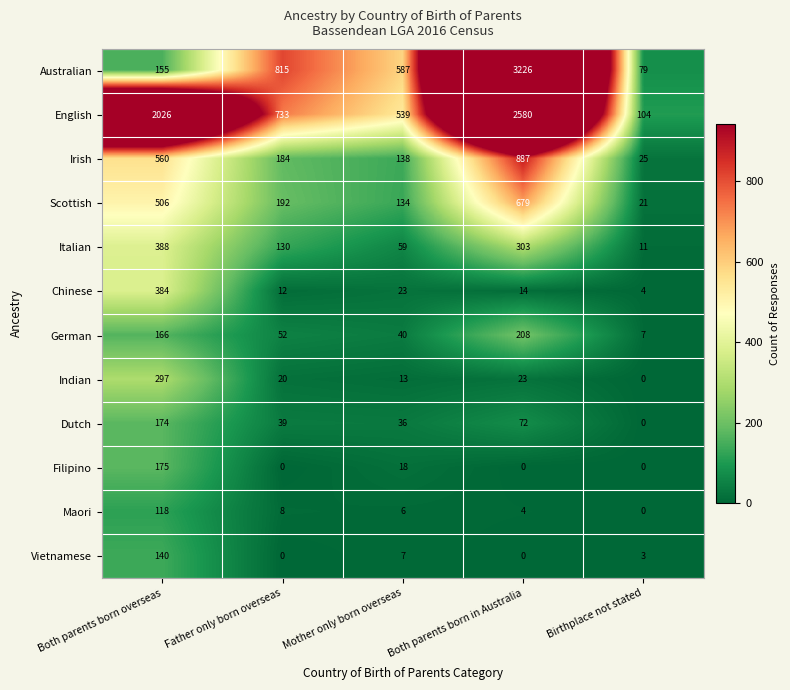

Which series has the widest spread of values?

Australian